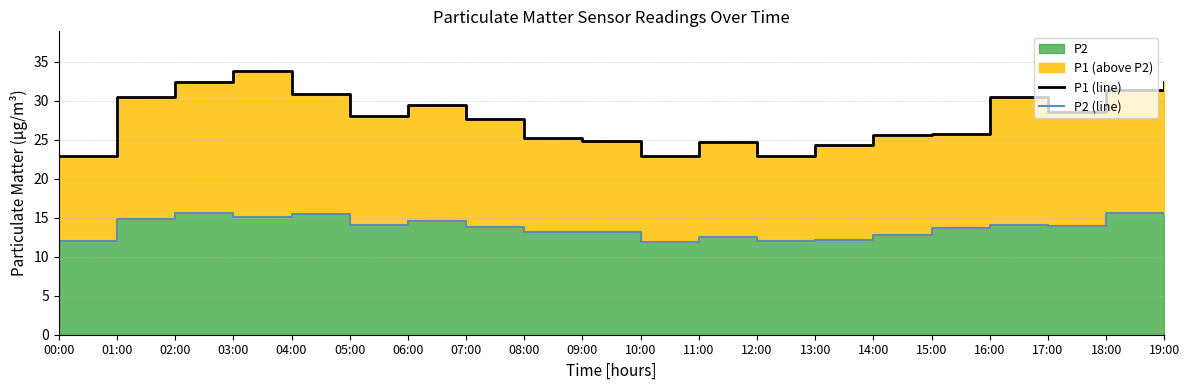

Which category has the highest value in the P2 (line) series?

02:00